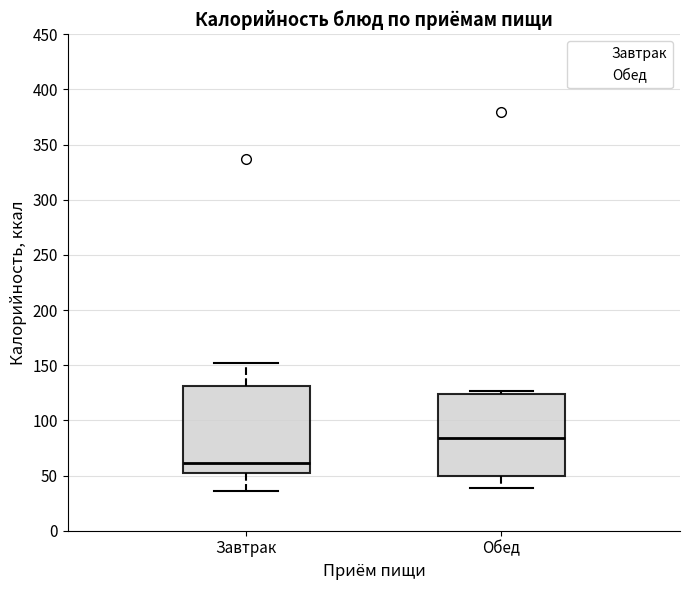

Reading left to right, transcribe this box plot: for each box, give where its median line is, the range the box spans, and where its two whiskers end, as read against the y-axis. The values are not printed on the chart, so give them approximately, as read against the axis.

Завтрак: median 60, box 55 to 130, whiskers 35 to 150
Обед: median 85, box 50 to 125, whiskers 40 to 125 (just above the box's upper edge)